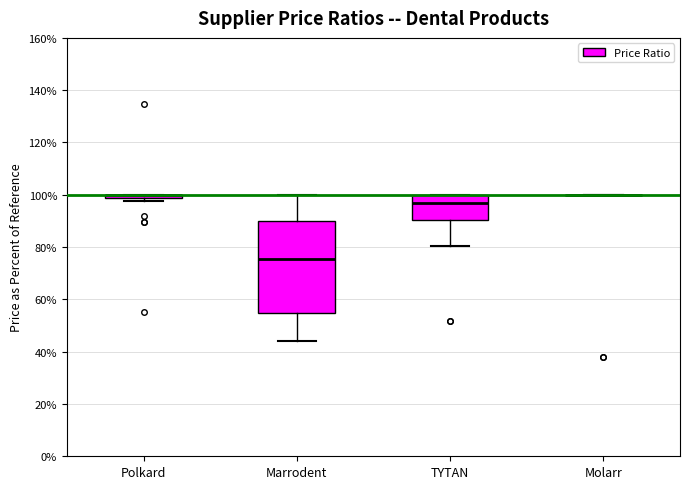

Comparing the boxes themselves (not the whiskers), which one is the tallest?

Marrodent